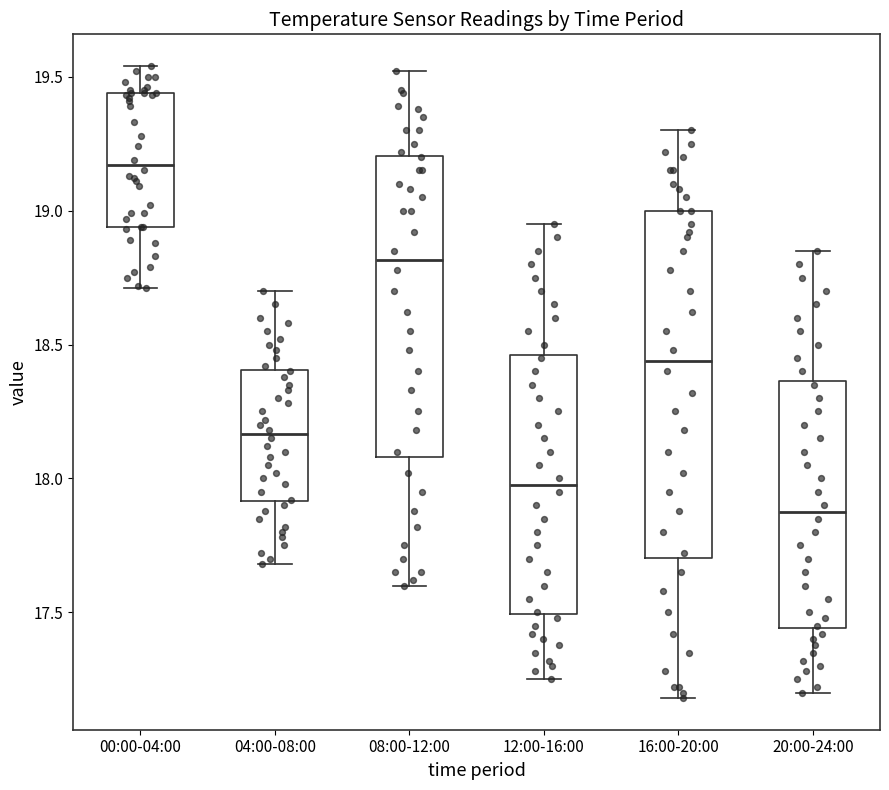

Comparing the boxes themselves (not the whiskers), which one is the tallest?

16:00-20:00